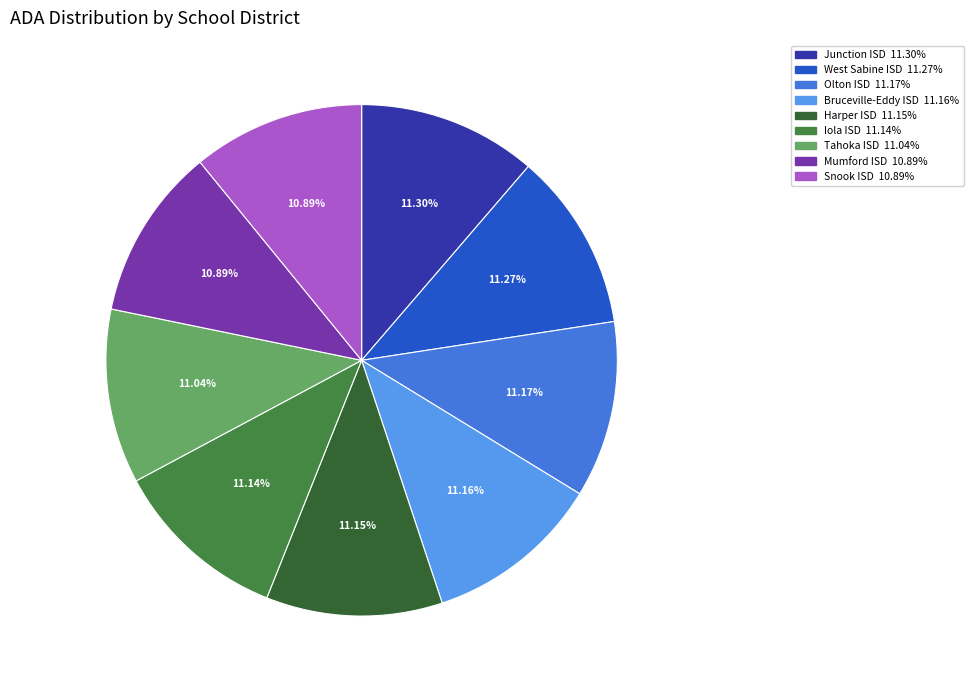

The Tahoka ISD slice represents 23% of the pie. True or false?

False